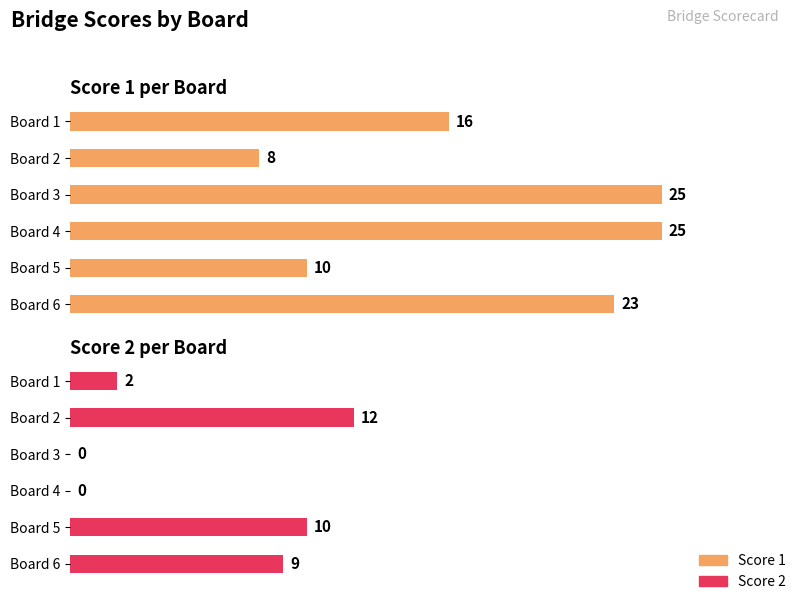

Which series has the widest spread of values?

Score 1